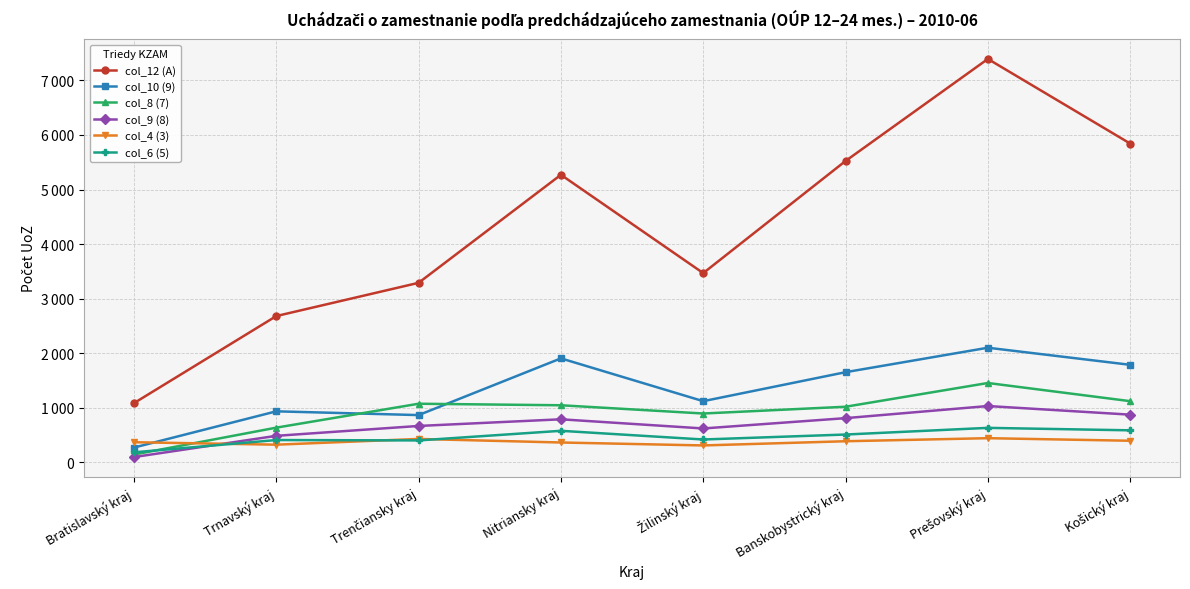

Is this an area chart (filled region under the line)?

No